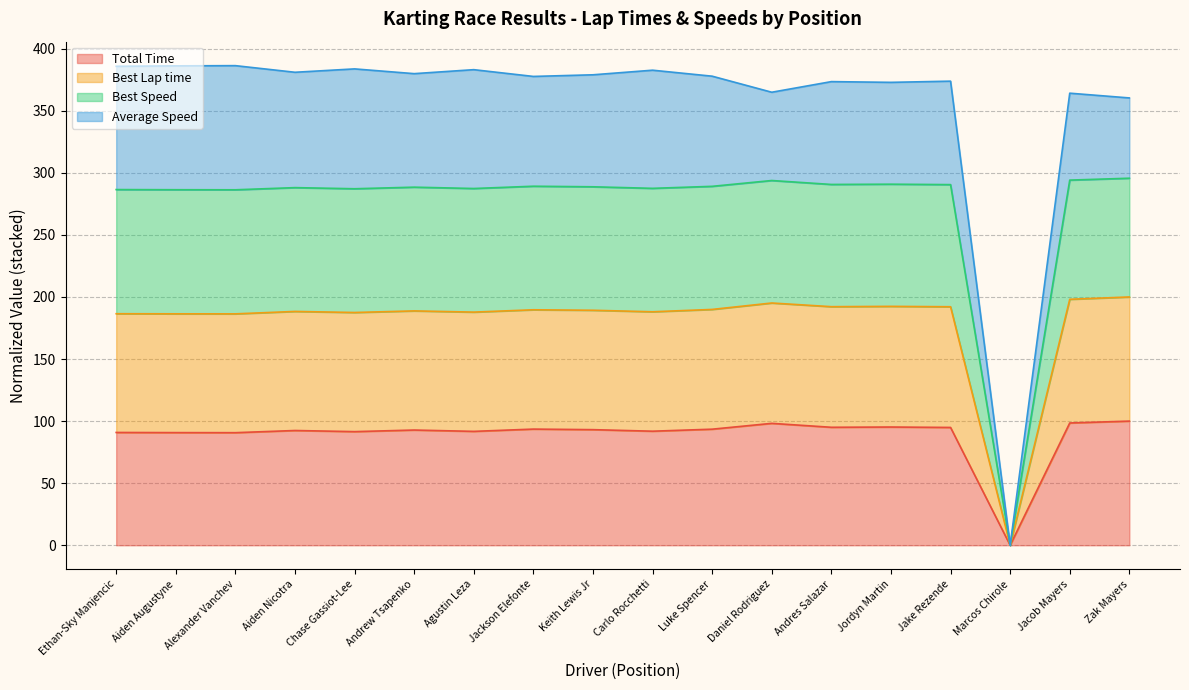

True or false: Total Time has a value of 95.2 at Jordyn Martin.

True